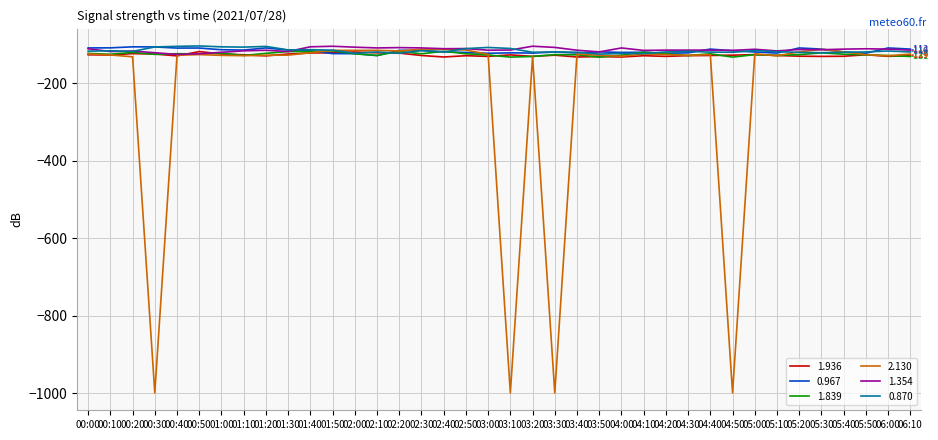

Between 03:30 and 05:40, which series saw the biggest shift?

2.130